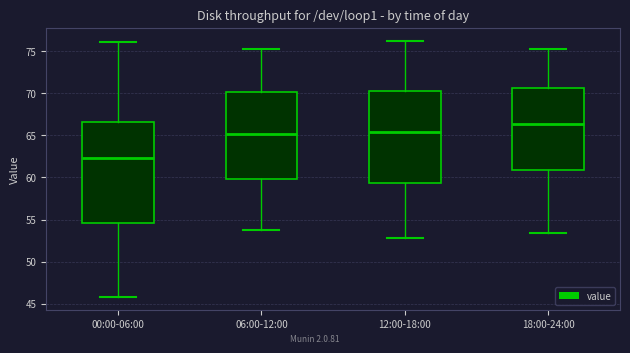

Reading left to right, read every box against the y-axis: the position of its median line, the range the box covers, and the ends of its whiskers. The values are not printed on the chart, so give them approximately, as read against the axis.

00:00-06:00: median 62.5, box 54.5 to 66.5, whiskers 46.0 to 76.0
06:00-12:00: median 65.0, box 60.0 to 70.0, whiskers 54.0 to 75.0
12:00-18:00: median 65.5, box 59.5 to 70.5, whiskers 53.0 to 76.0
18:00-24:00: median 66.5, box 61.0 to 70.5, whiskers 53.5 to 75.0